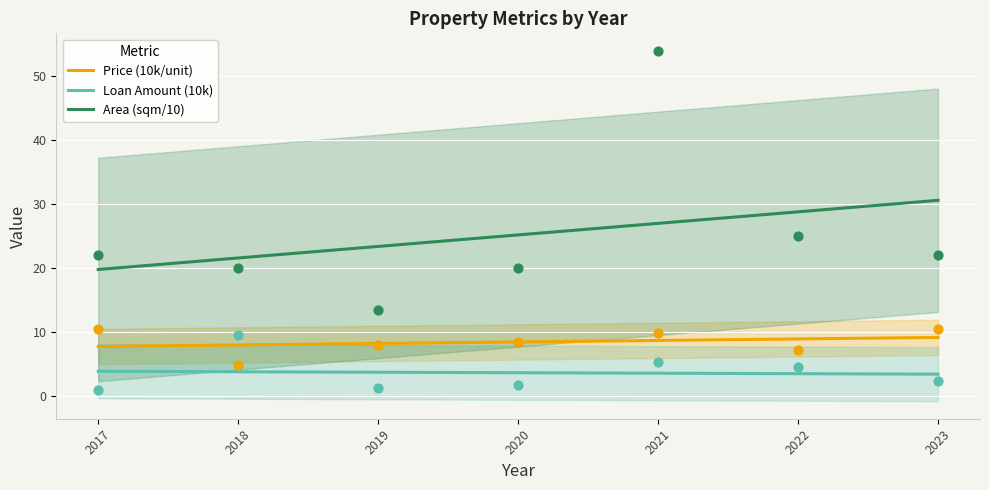

Which series contains the highest Y value?

Area (sqm/10)